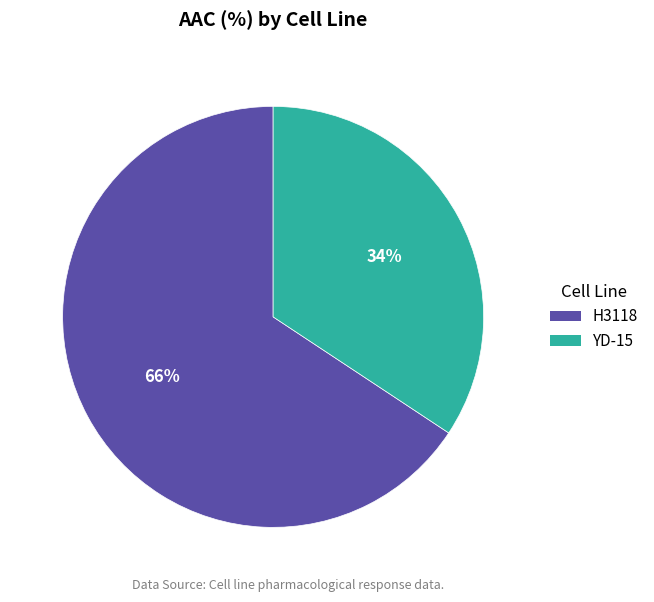

Does YD-15 represent more than half of the total?

No